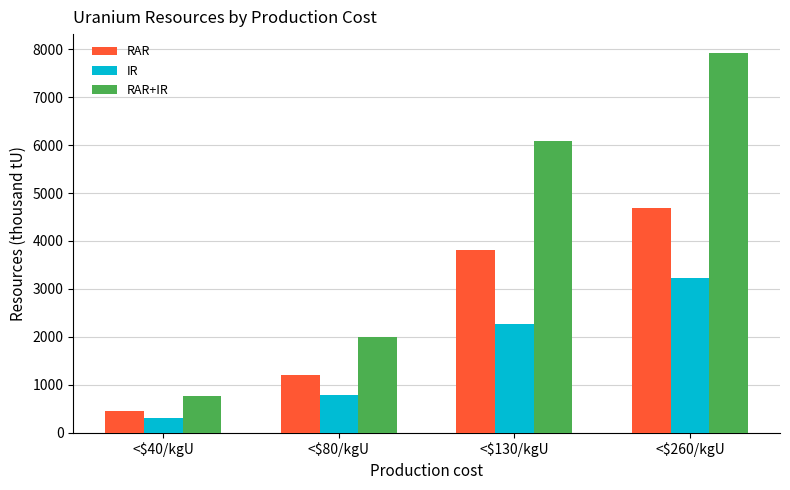

What is the total value across all series at <$130/kgU?

12158